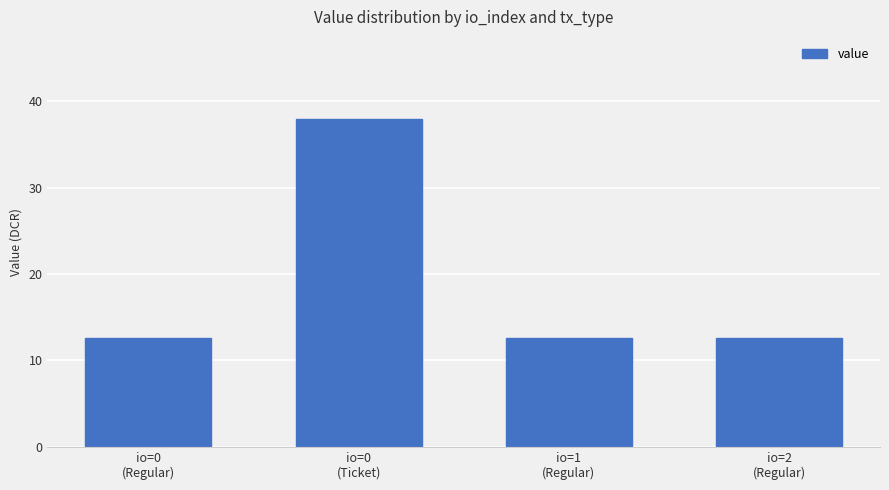

Does the chart contain stacked bars?

No